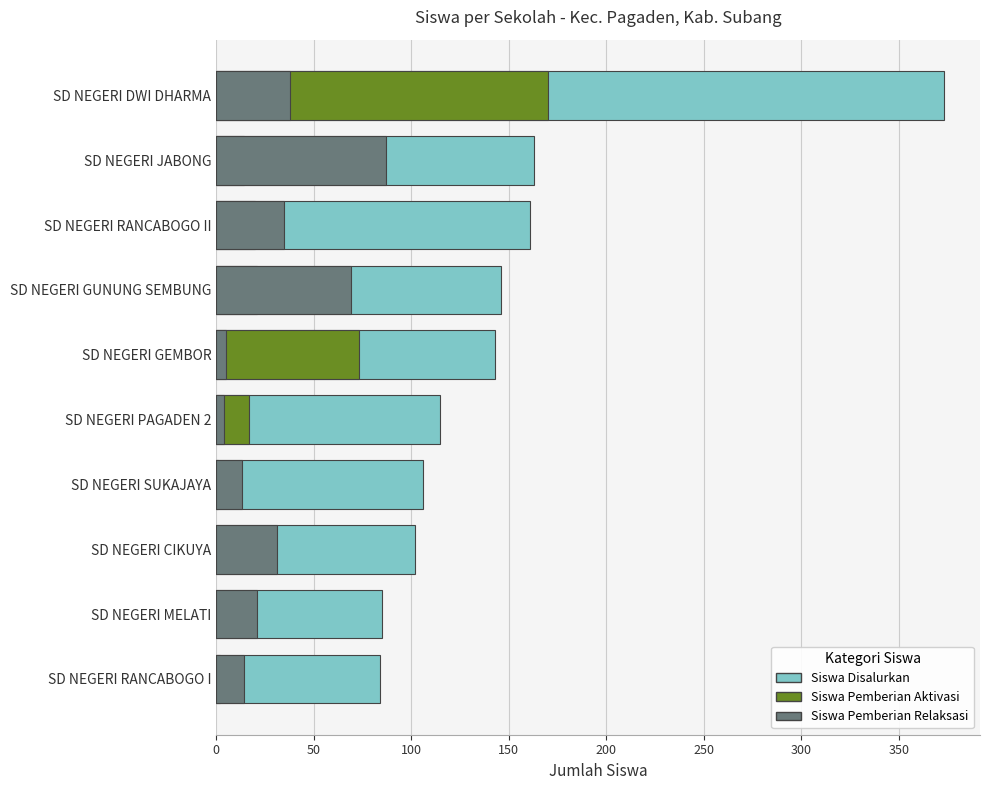

The Siswa Pemberian Relaksasi series shows 14 at SD NEGERI RANCABOGO I. True or false?

True